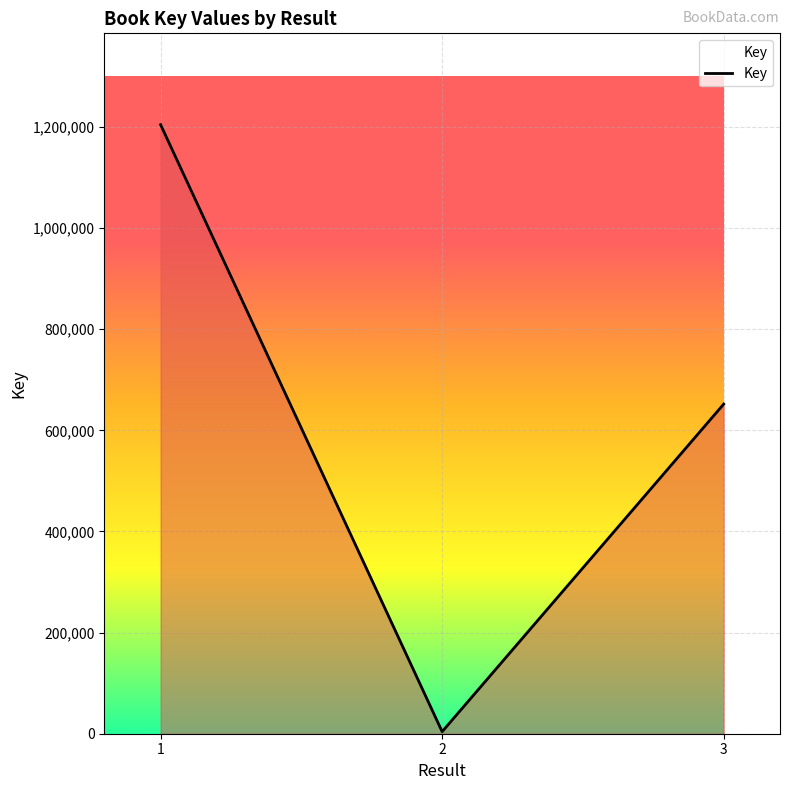

How many values are below 651962?

1